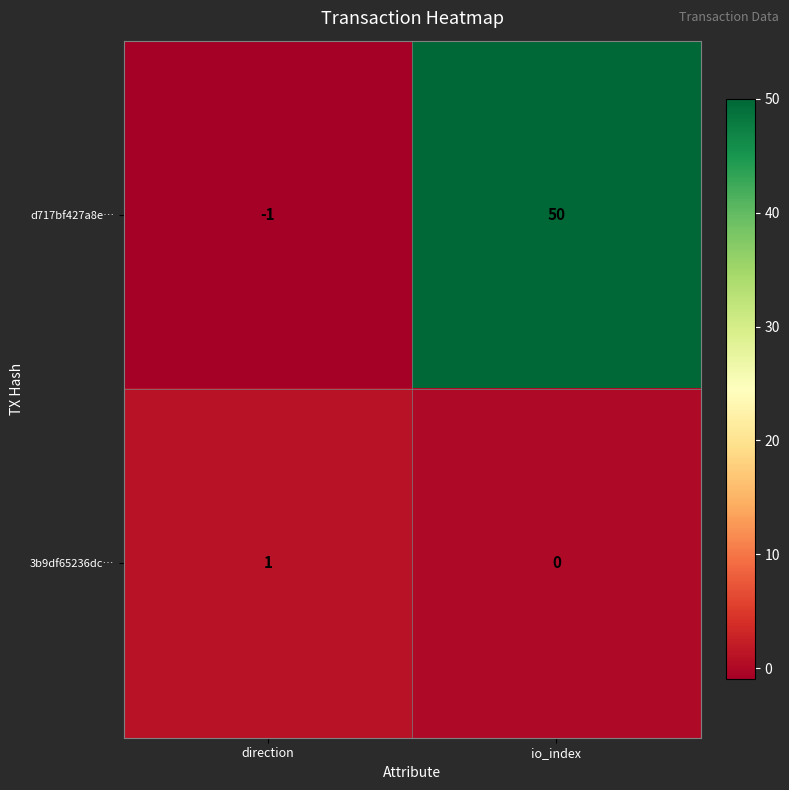

List the series in order of their overall mean, lowest first.

3b9df65236dc…, d717bf427a8e…